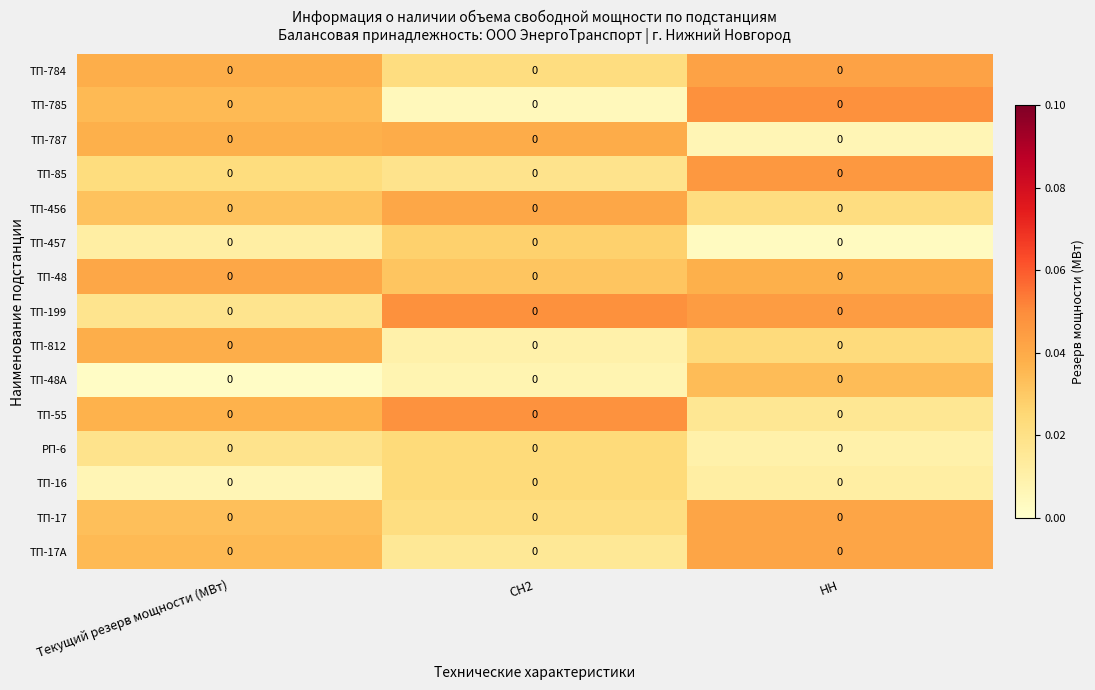

Count the ТП-85 values in the range 0 to 1.

3